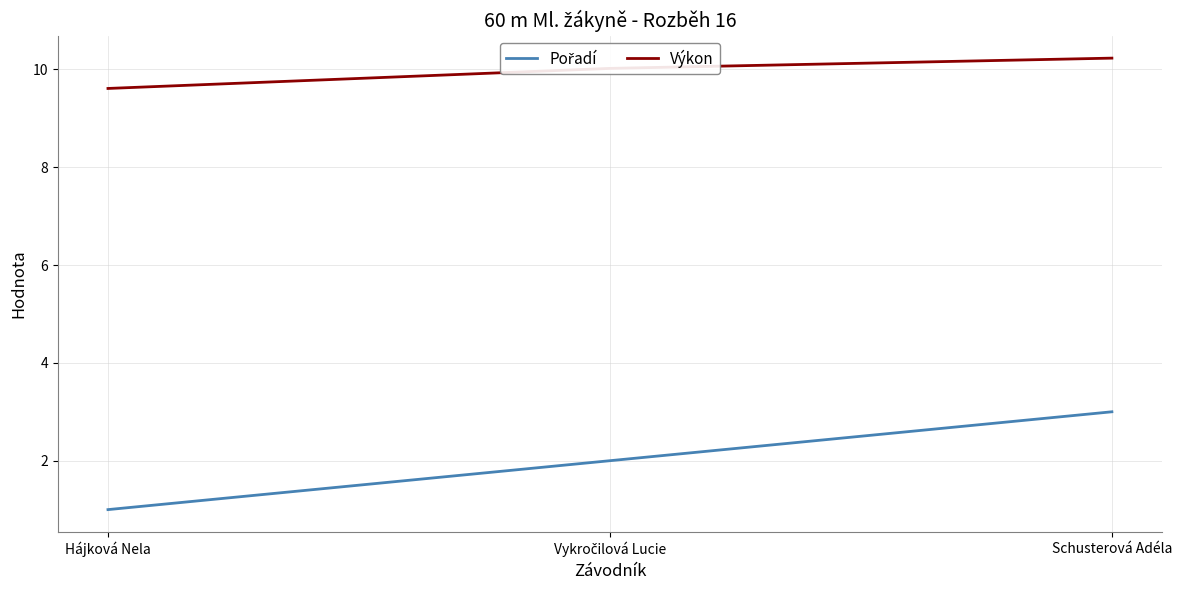

Which series has the largest total across all categories?

Výkon